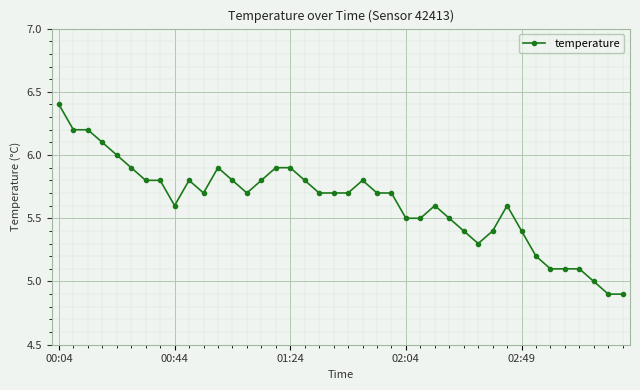

What is the value of the 17th point from the left?

5.9